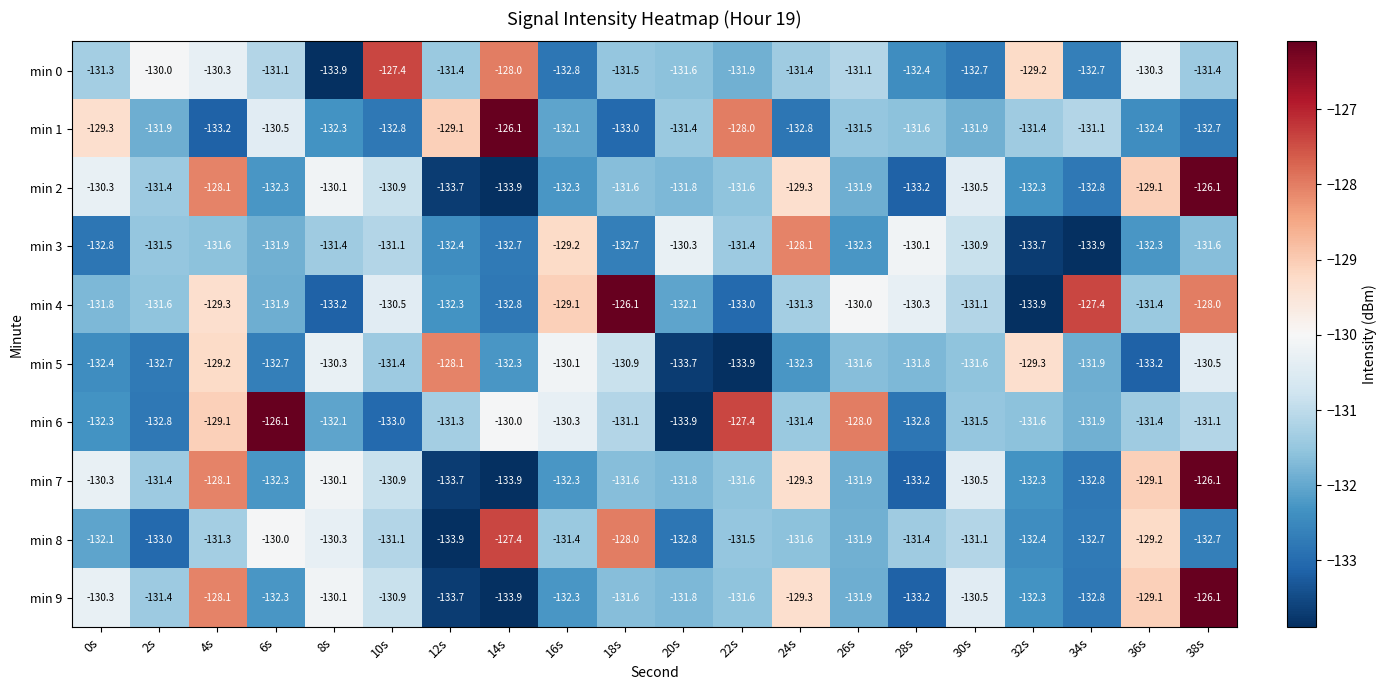

Is it true that min 0 equals -128.0 at 14s?

True